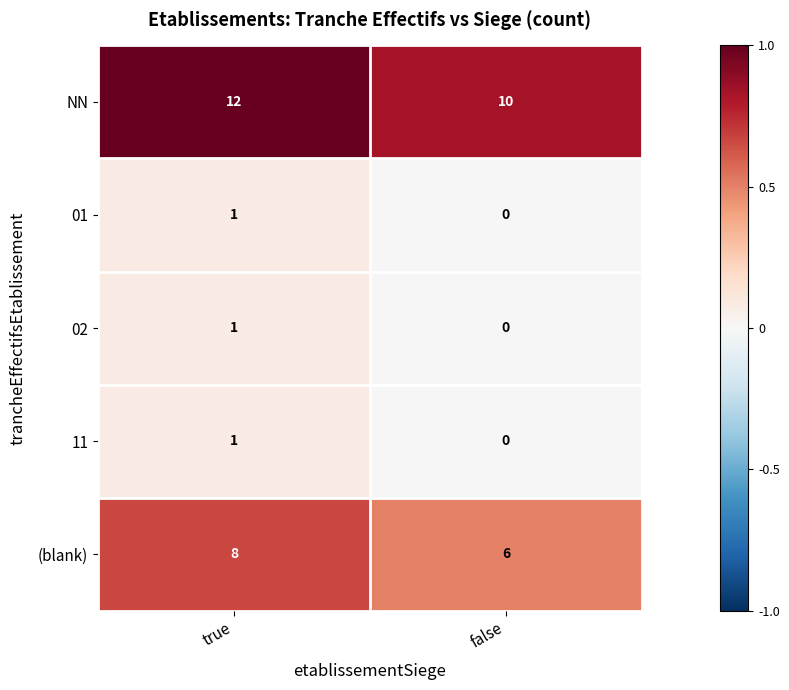

What is the spread (max minus min) of values at false?

10